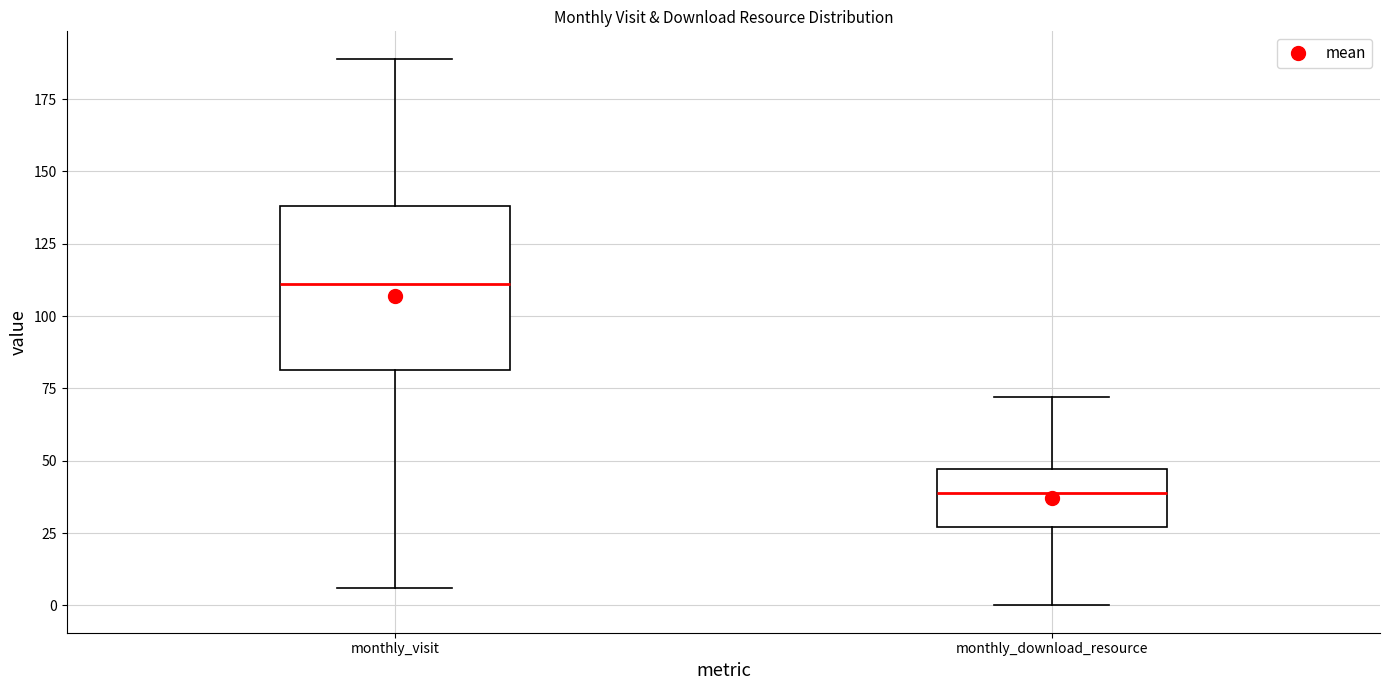

Which box has the highest median line?

monthly_visit